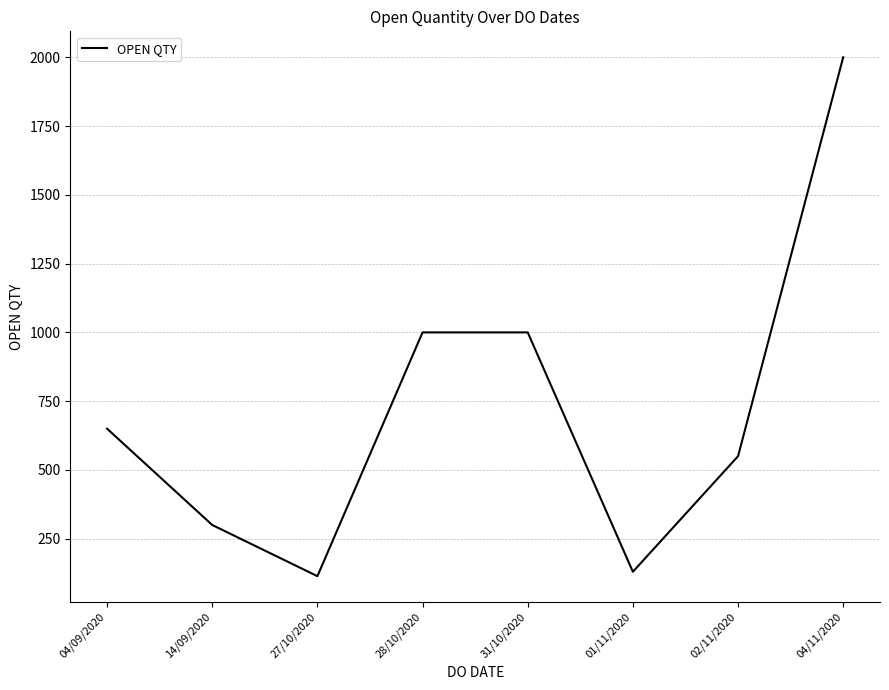

Where is the first local minimum?

27/10/2020